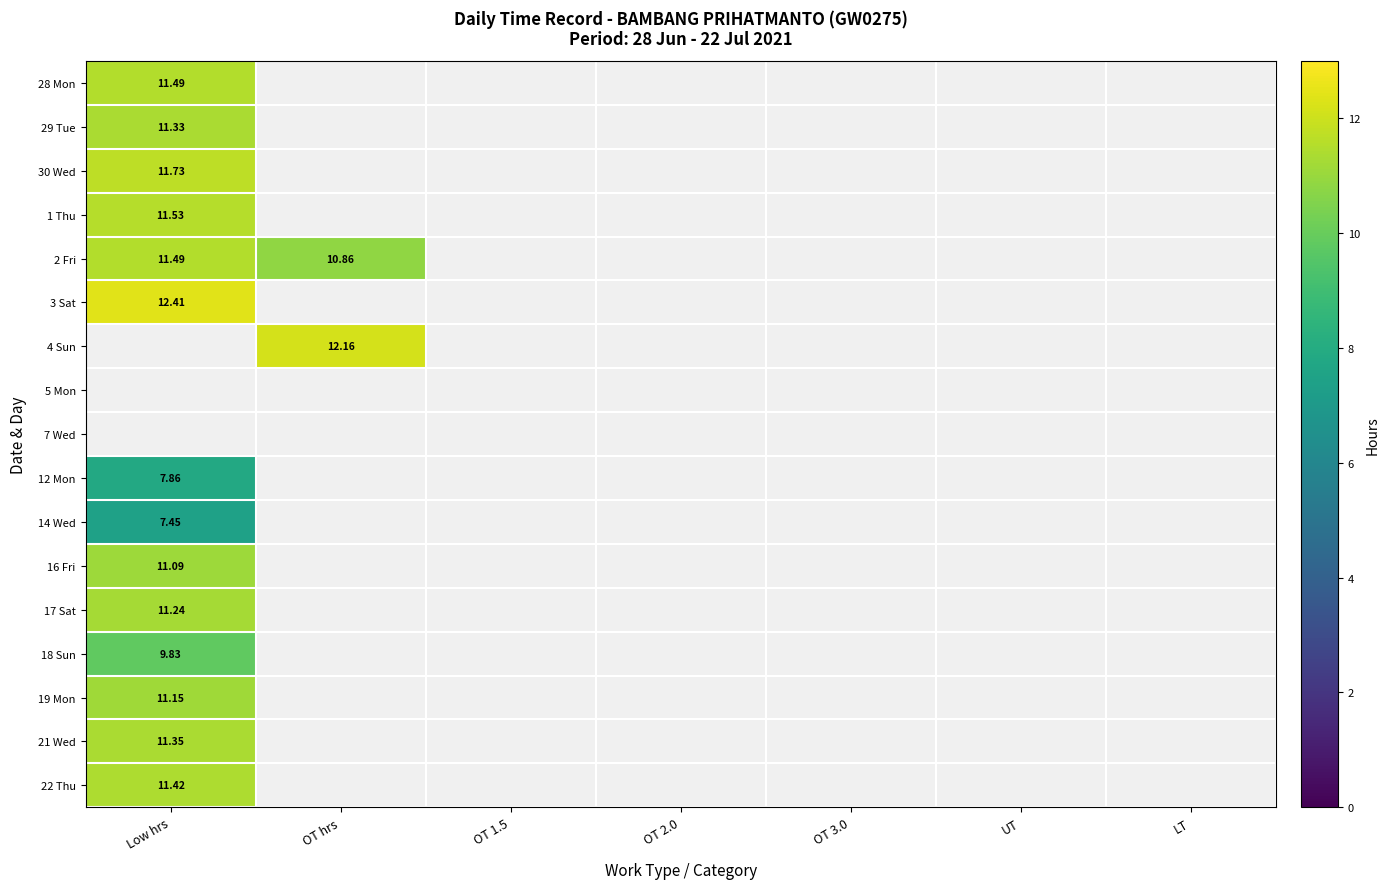

Which series has the largest total across all categories?

2 Fri